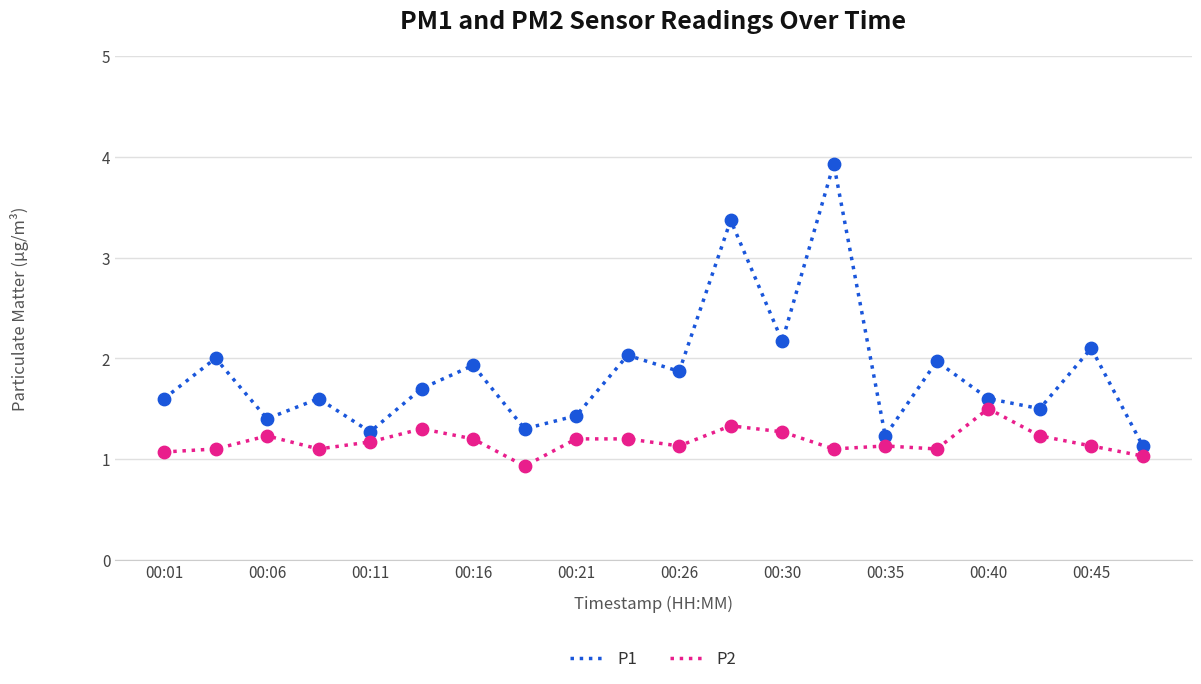

Which series has the largest range (max minus min)?

P1